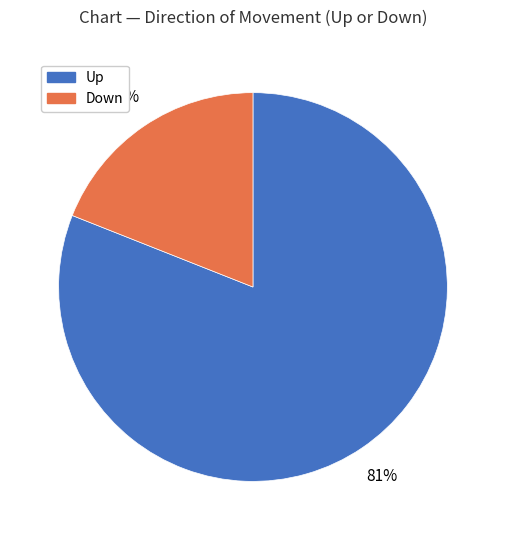

To the nearest percent, what is the difference between the largest and smallest slice percentages?

62%